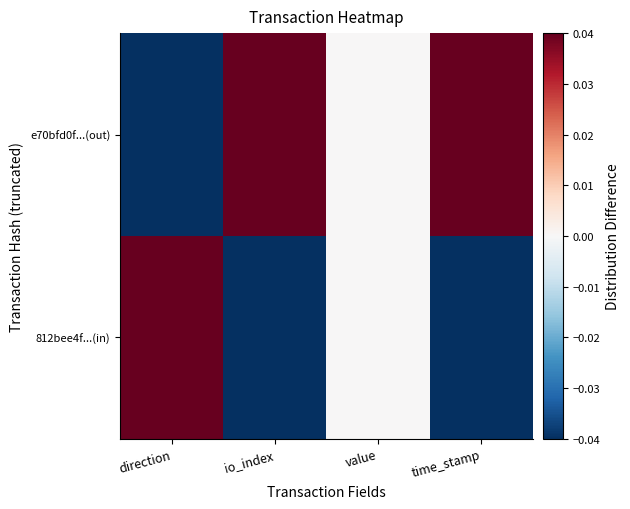

How many categories are shown in the chart?

4